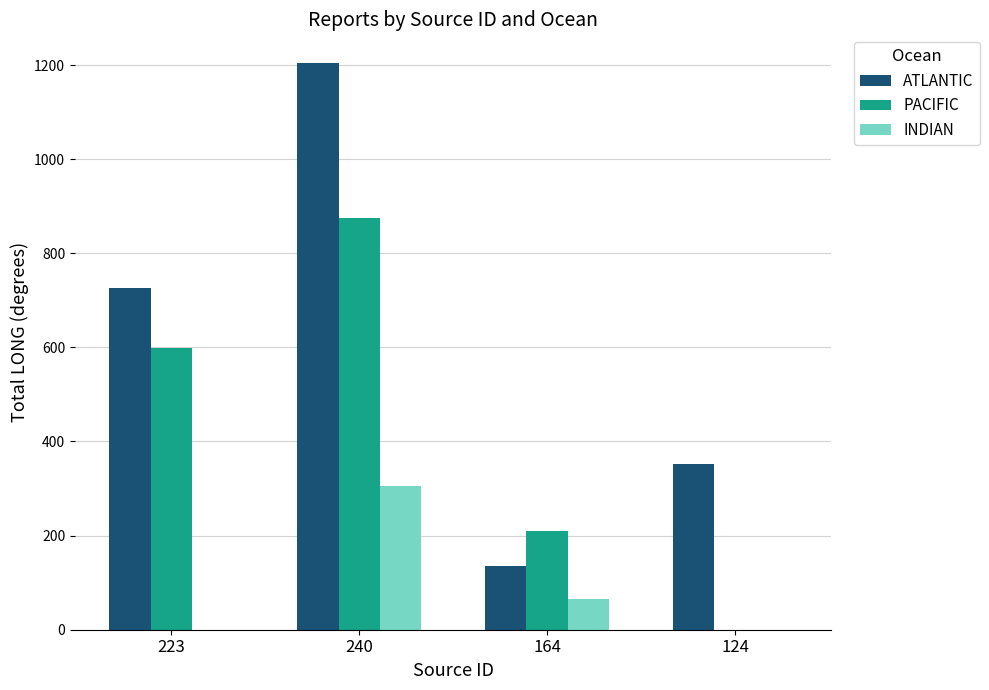

What is the highest value of the ATLANTIC series?

1205